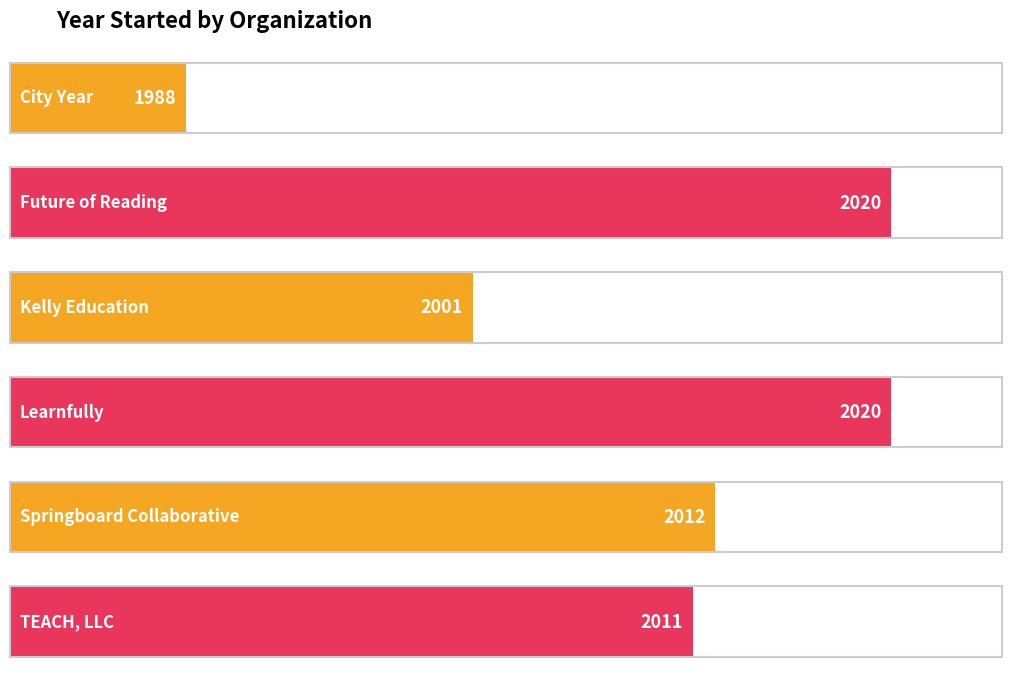

How many distinct data groups are displayed?

1